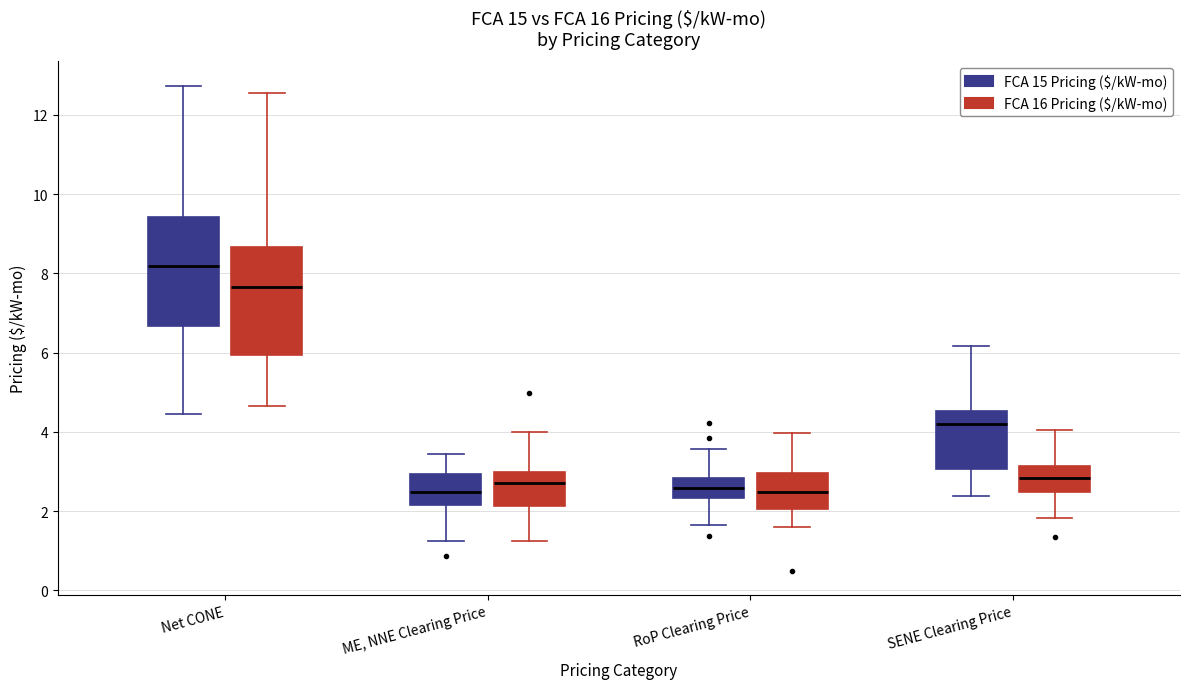

Reading left to right, transcribe this box plot: for each box, give where its median line is, the range the box spans, and where its two whiskers end, as read against the y-axis. The values are not printed on the chart, so give them approximately, as read against the axis.

Net CONE (FCA 15 Pricing ($/kW-mo)): median 8.2, box 6.6 to 9.4, whiskers 4.4 to 12.8
Net CONE (FCA 16 Pricing ($/kW-mo)): median 7.6, box 6.0 to 8.6, whiskers 4.6 to 12.6
ME, NNE Clearing Price (FCA 15 Pricing ($/kW-mo)): median 2.4, box 2.2 to 3.0, whiskers 1.2 to 3.4
ME, NNE Clearing Price (FCA 16 Pricing ($/kW-mo)): median 2.8, box 2.2 to 3.0, whiskers 1.2 to 4.0
RoP Clearing Price (FCA 15 Pricing ($/kW-mo)): median 2.6, box 2.4 to 2.8, whiskers 1.6 to 3.6
RoP Clearing Price (FCA 16 Pricing ($/kW-mo)): median 2.4, box 2.0 to 3.0, whiskers 1.6 to 4.0
SENE Clearing Price (FCA 15 Pricing ($/kW-mo)): median 4.2, box 3.0 to 4.6, whiskers 2.4 to 6.2
SENE Clearing Price (FCA 16 Pricing ($/kW-mo)): median 2.8, box 2.4 to 3.2, whiskers 1.8 to 4.0